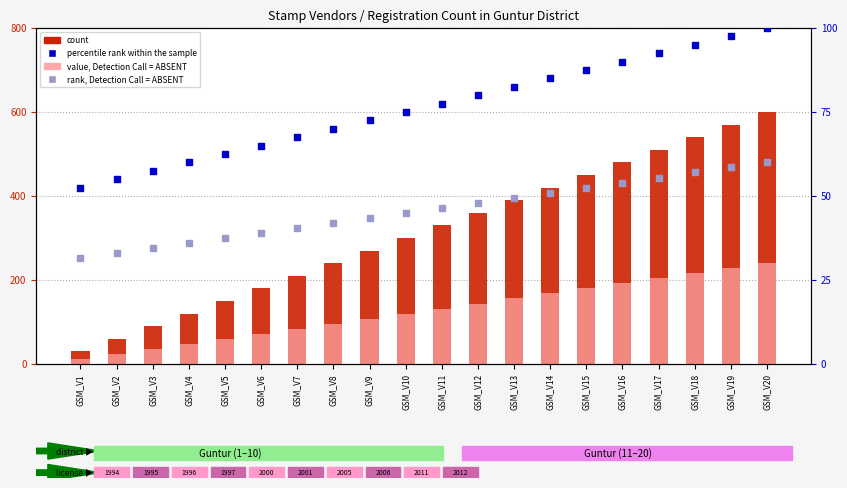

Which series reaches the maximum Y coordinate?

count